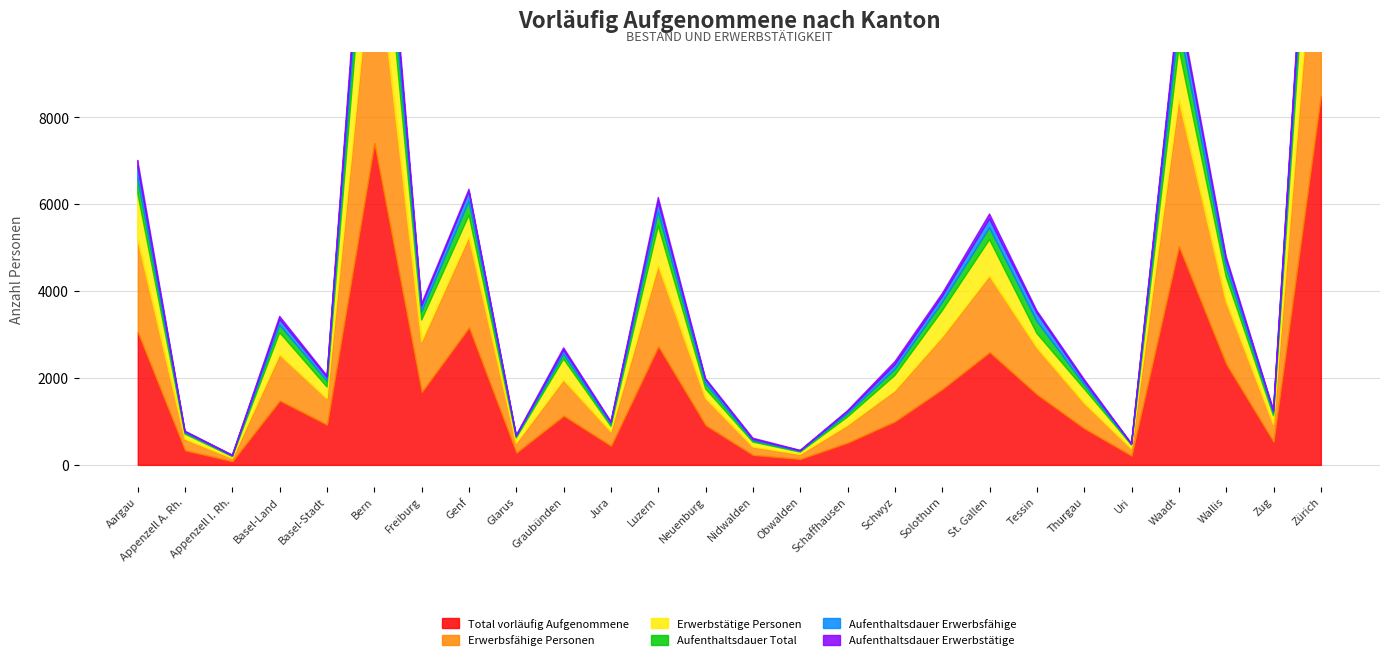

True or false: Aufenthaltsdauer Total and Erwerbstätige Personen intersect in this chart.

False